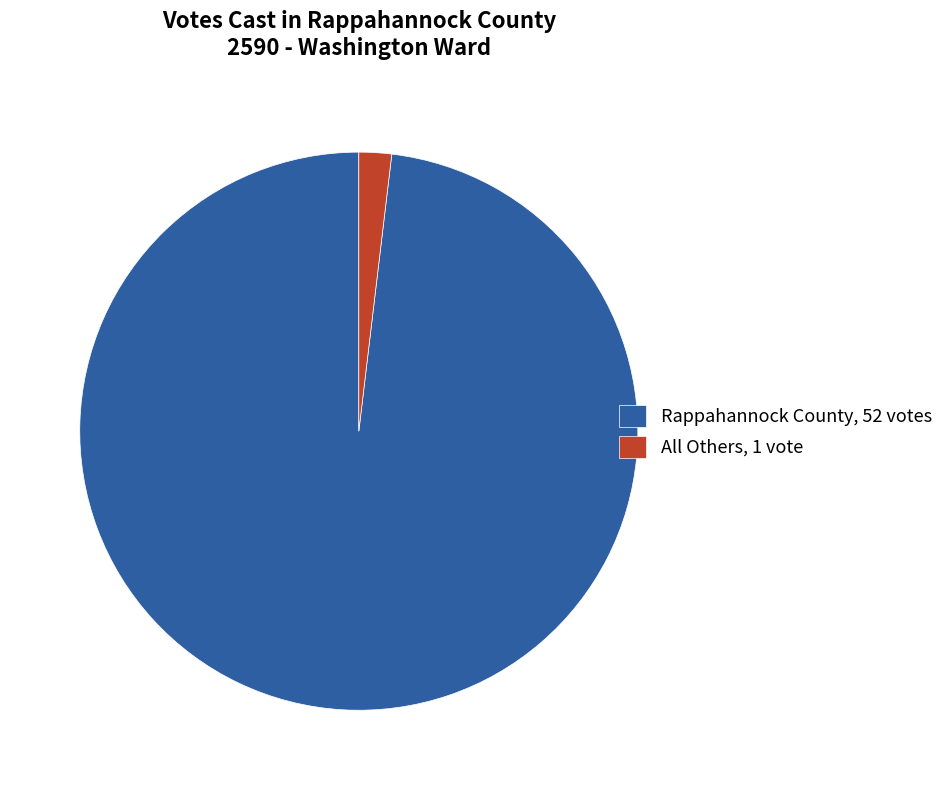

The All Others slice represents 2% of the pie. True or false?

True